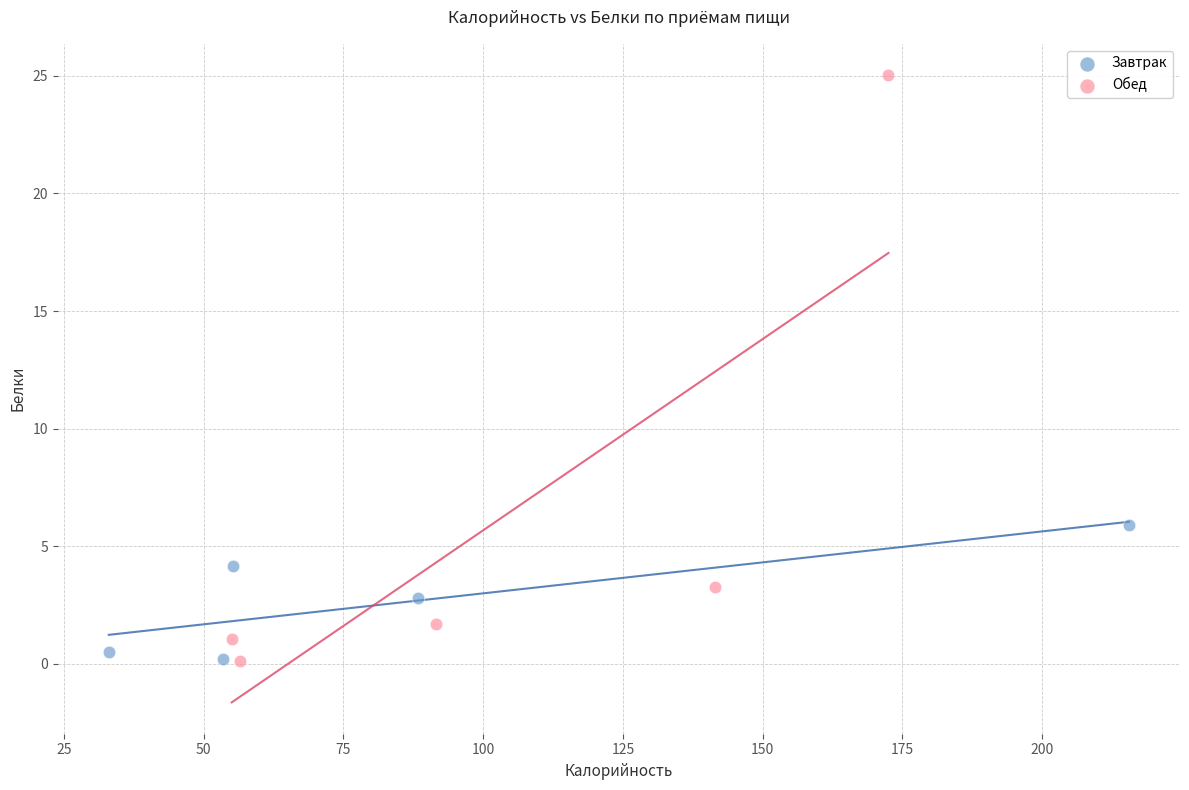

Which series has the widest spread of Y values?

Обед